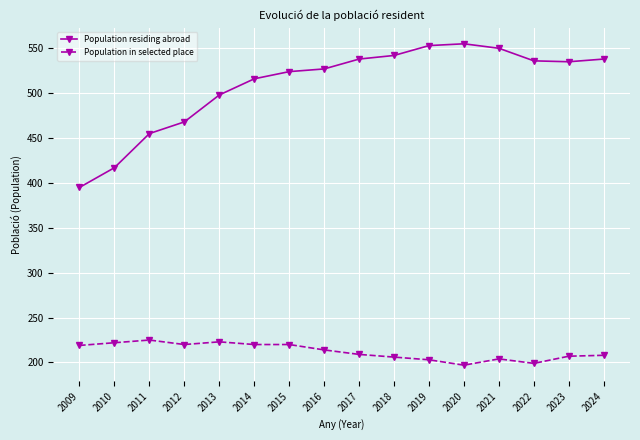

Which series has the largest range (max minus min)?

Population residing abroad